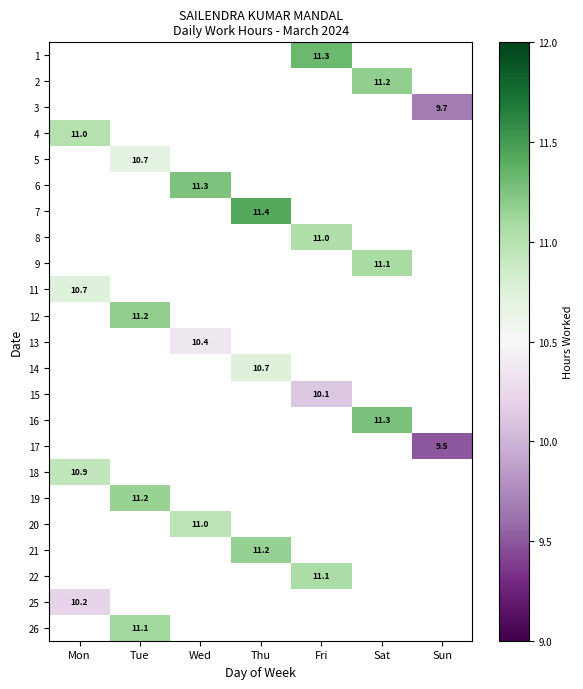

What is the total value across all series at Sat?

33.5